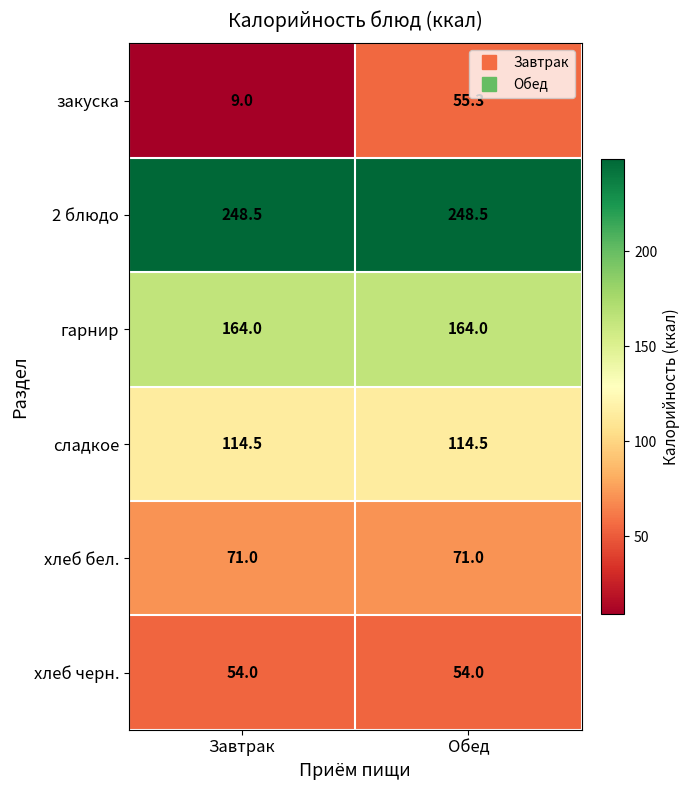

Reading left to right, what are all the values shown in this chart?

закуска: Завтрак=9.0	Обед=55.3
2 блюдо: Завтрак=248.5	Обед=248.5
гарнир: Завтрак=164.0	Обед=164.0
сладкое: Завтрак=114.5	Обед=114.5
хлеб бел.: Завтрак=71.0	Обед=71.0
хлеб черн.: Завтрак=54.0	Обед=54.0